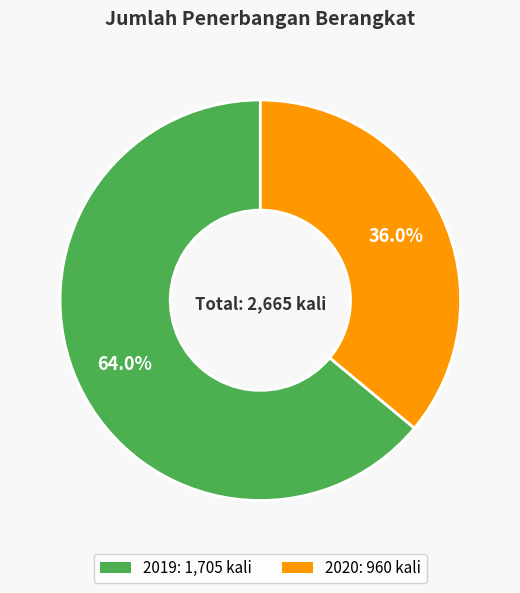

Approximately how many times larger is the value at 2019 compared to 2020?

1.8